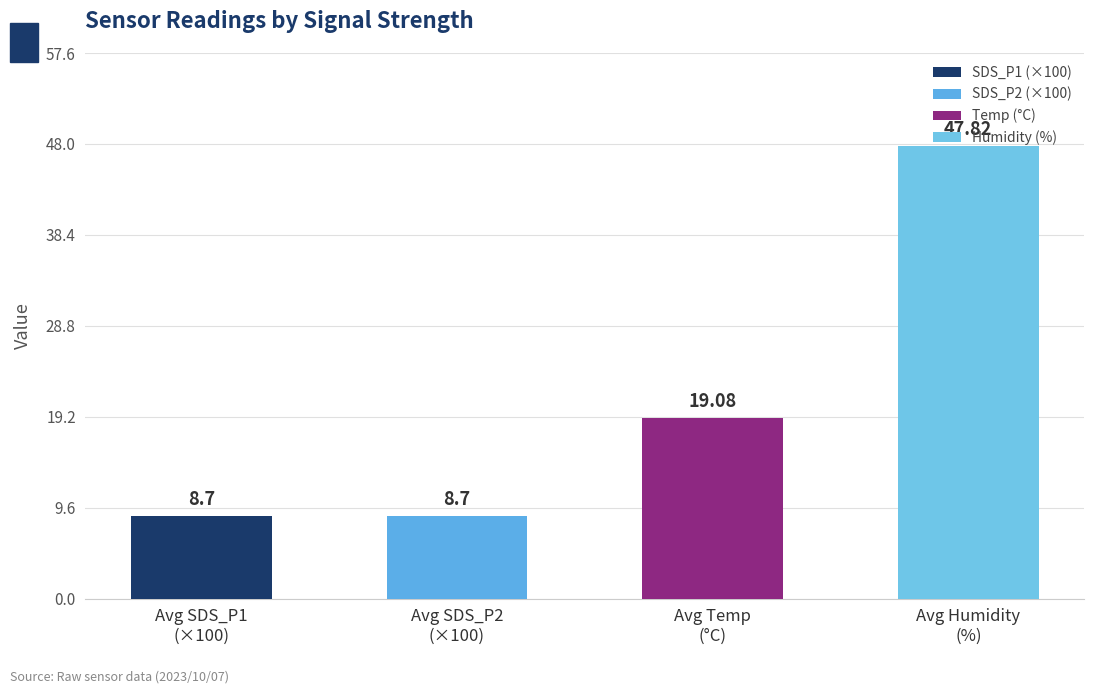

What is the average value?

21.1